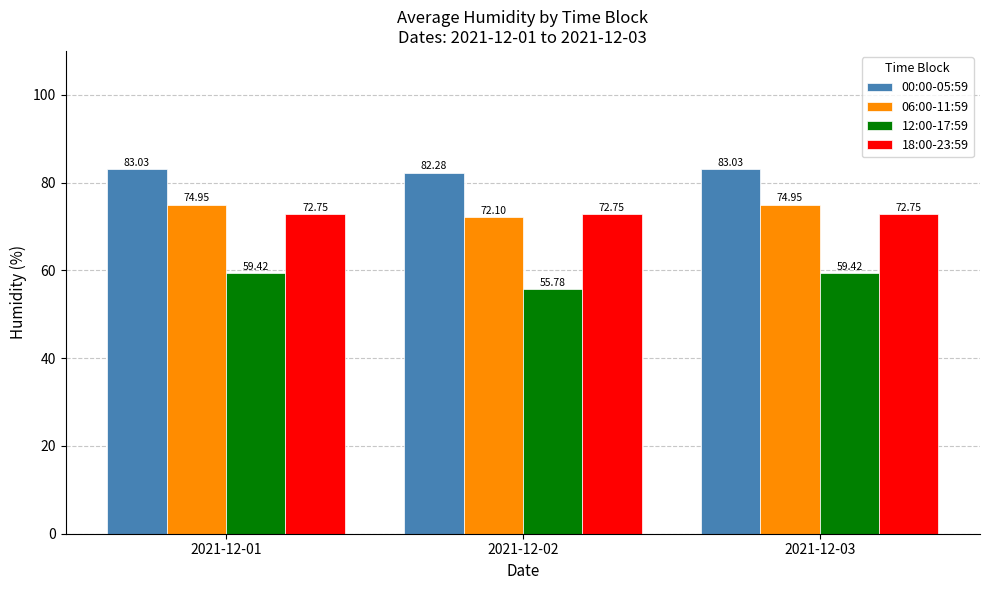

What is the value of the 12:00-17:59 bar at the 3rd from the left?

59.4